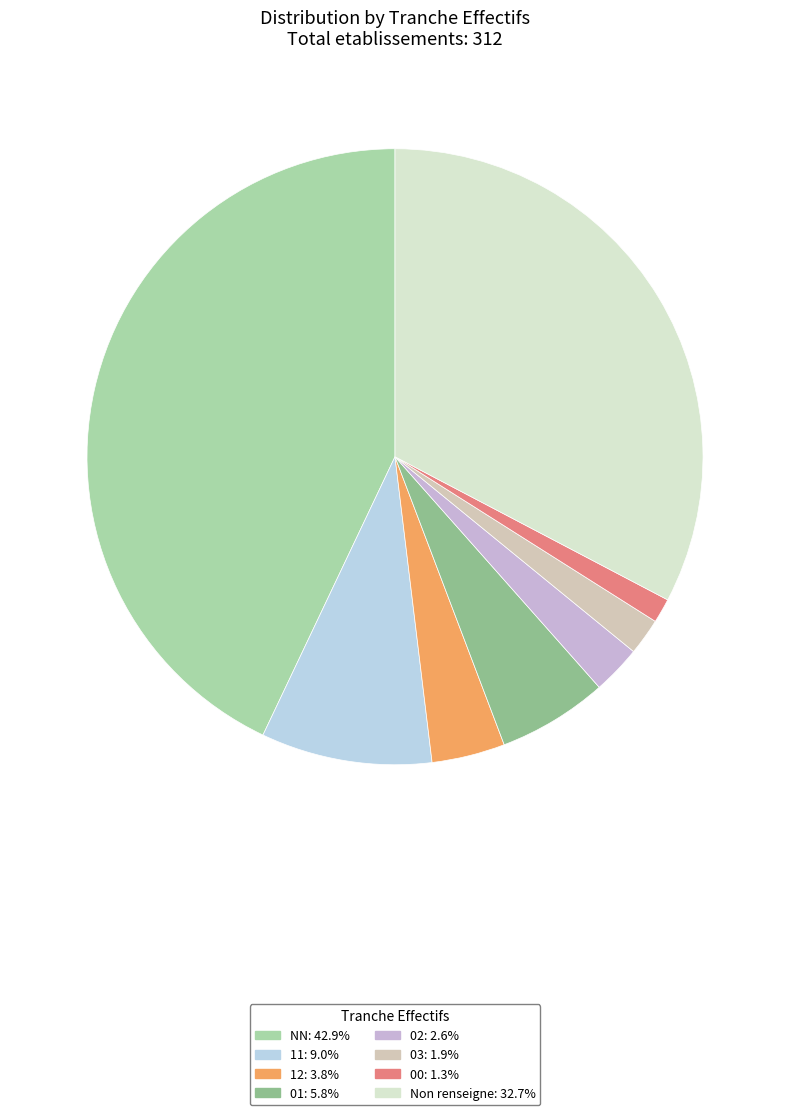

Which slice is the largest?

NN